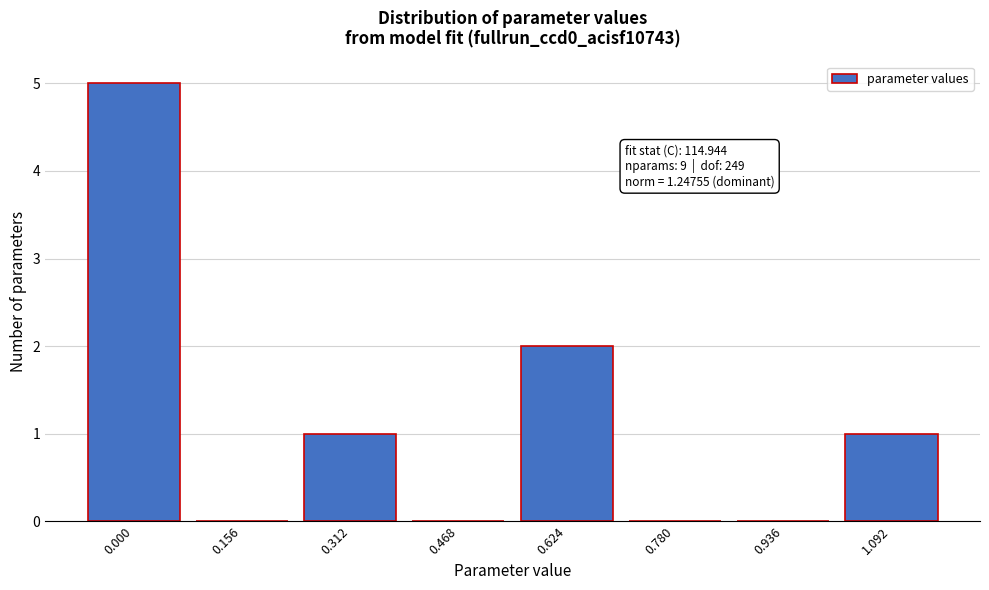

Reading left to right, transcribe all the data shown in this chart.

0.000=5	0.156=0	0.312=1	0.468=0	0.624=2	0.780=0	0.936=0	1.092=1